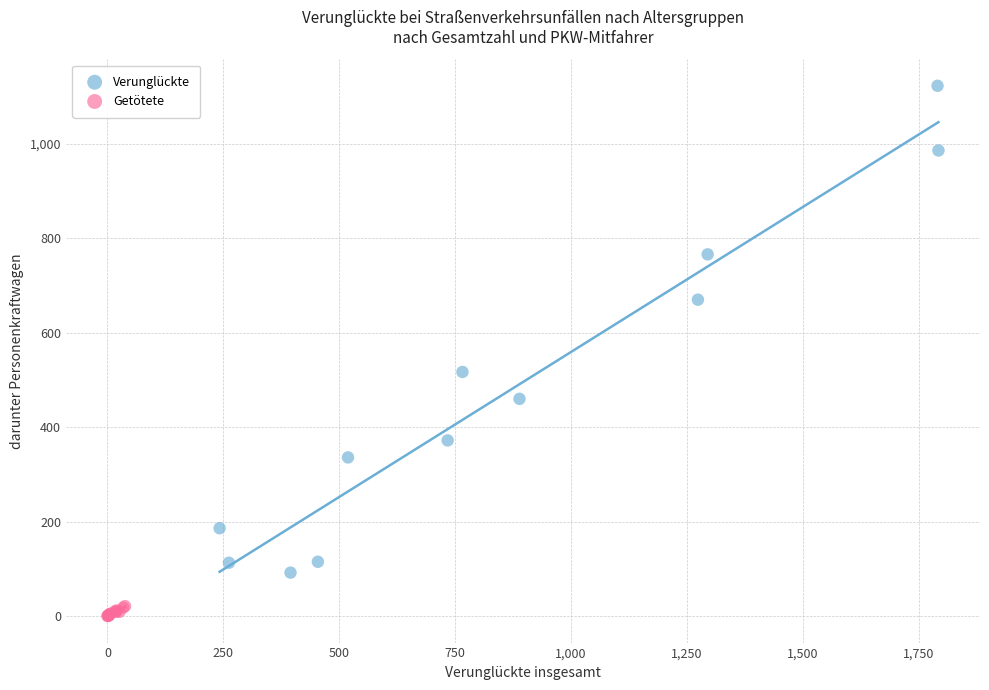

What are all the series names shown in the legend?

Verunglückte, Getötete